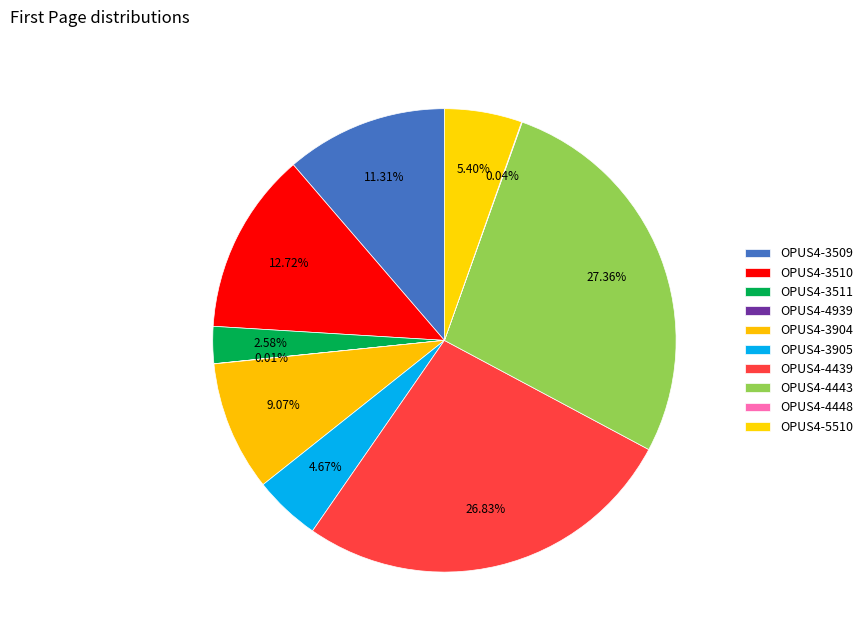

To the nearest percent, what is the combined percentage of OPUS4-3511 and OPUS4-3905?

7%